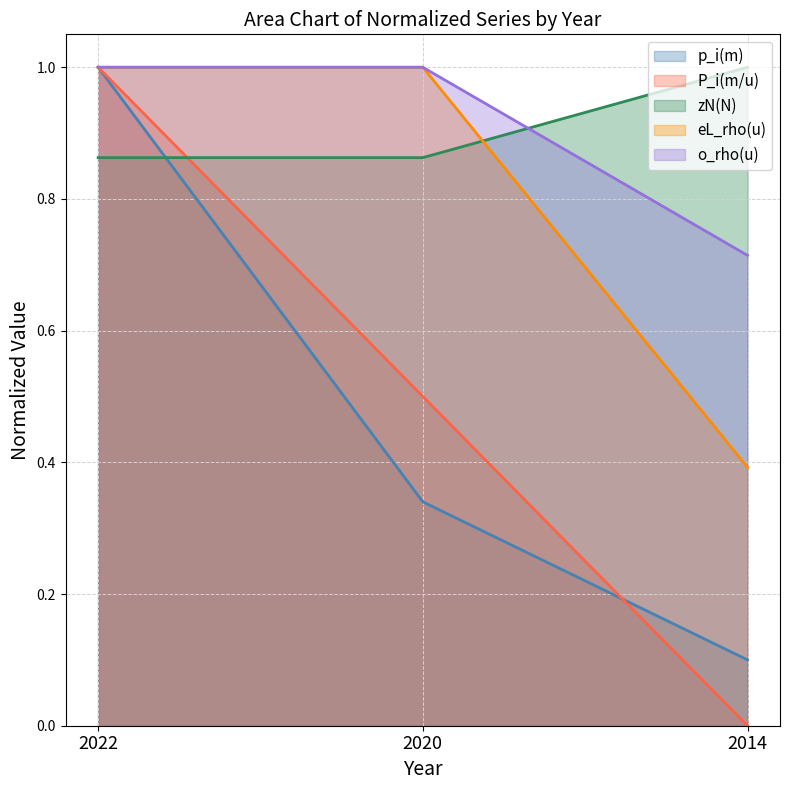

What are all the series names shown in the legend?

p_i(m), P_i(m/u), zN(N), eL_rho(u), o_rho(u)